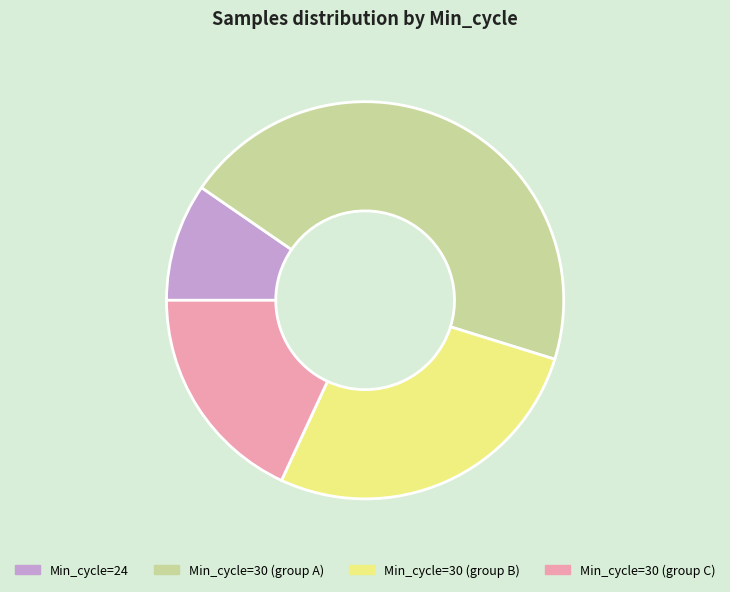

Do Min_cycle=30 (group C) and Min_cycle=30 (group A) together represent more than half of the pie?

Yes